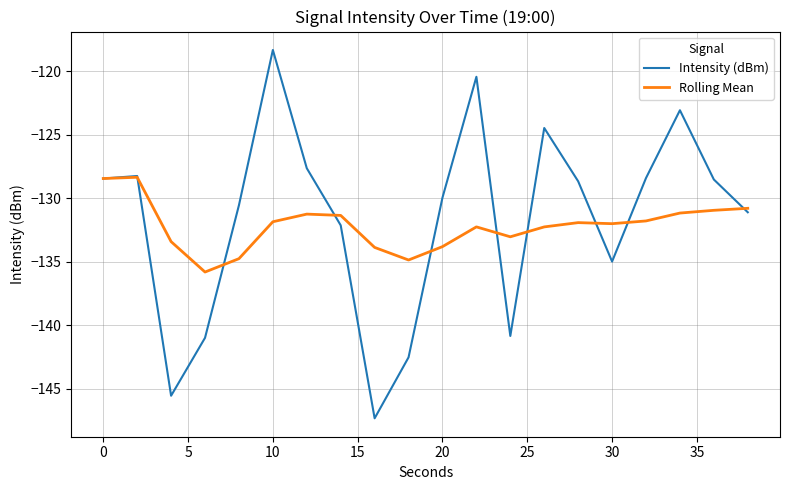

What is the minimum value shown in the chart?

-147.3